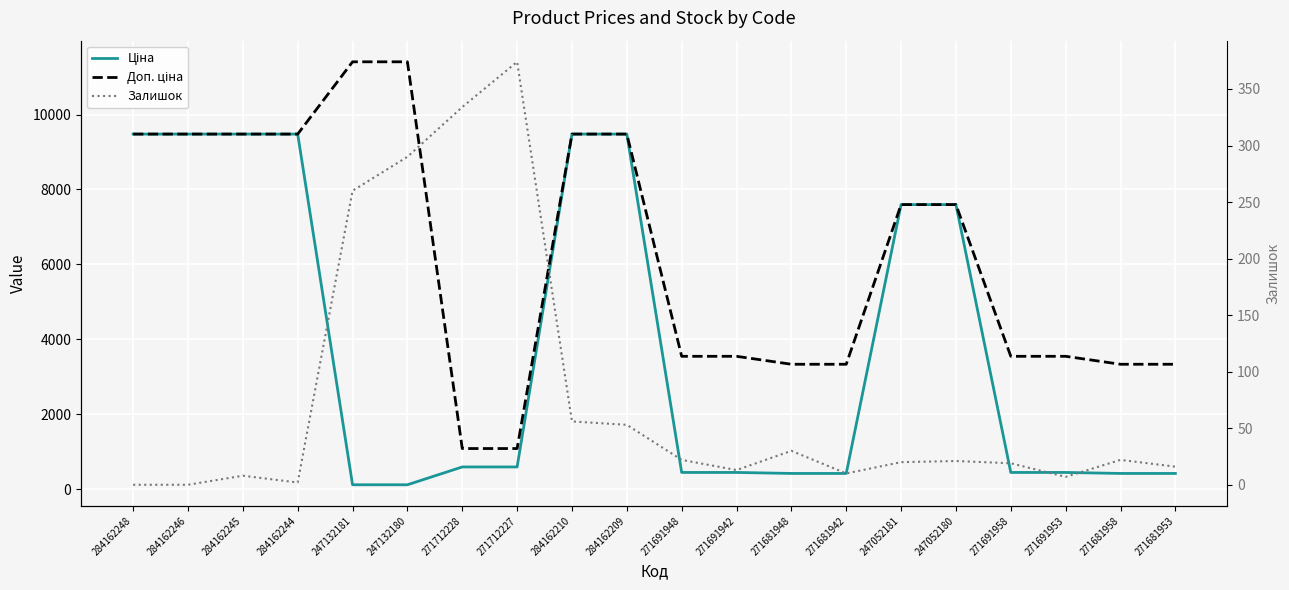

What is the difference between the maximum and minimum values in the Залишок series?

374.0